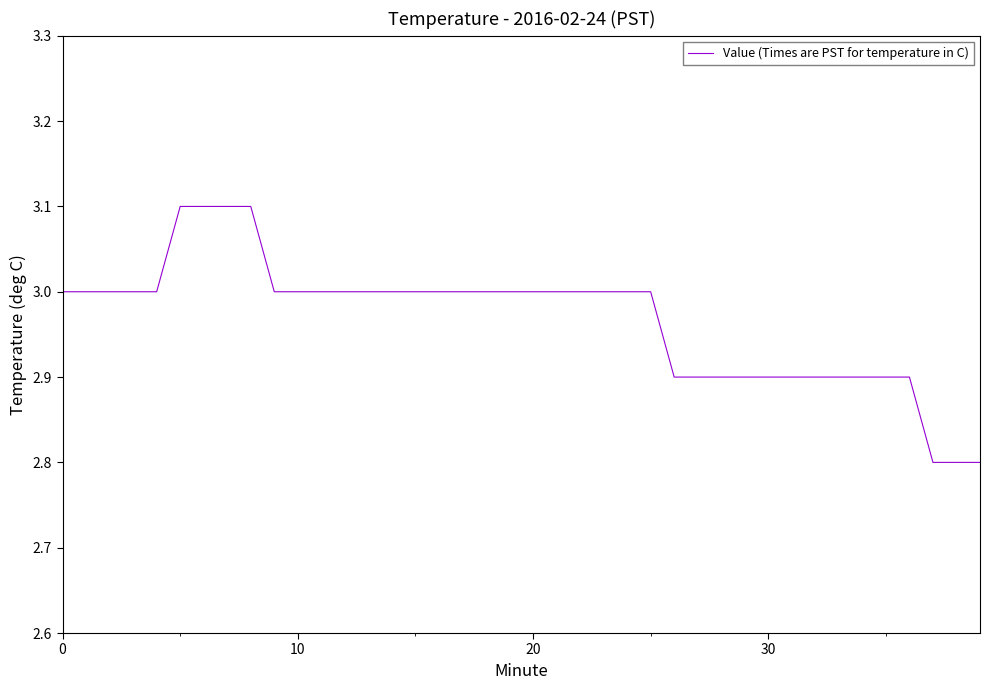

What is the minimum value shown in the chart?

2.8